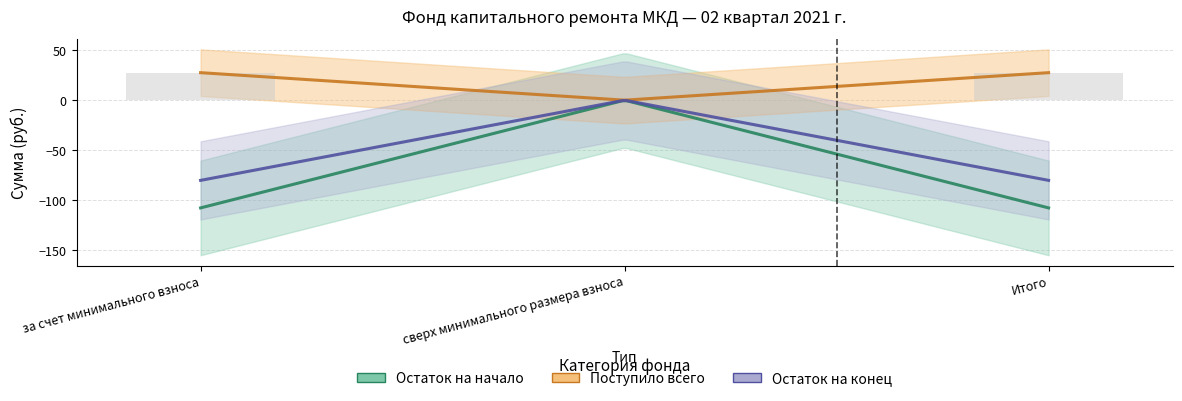

At how many categories does at least one series exceed -35?

3